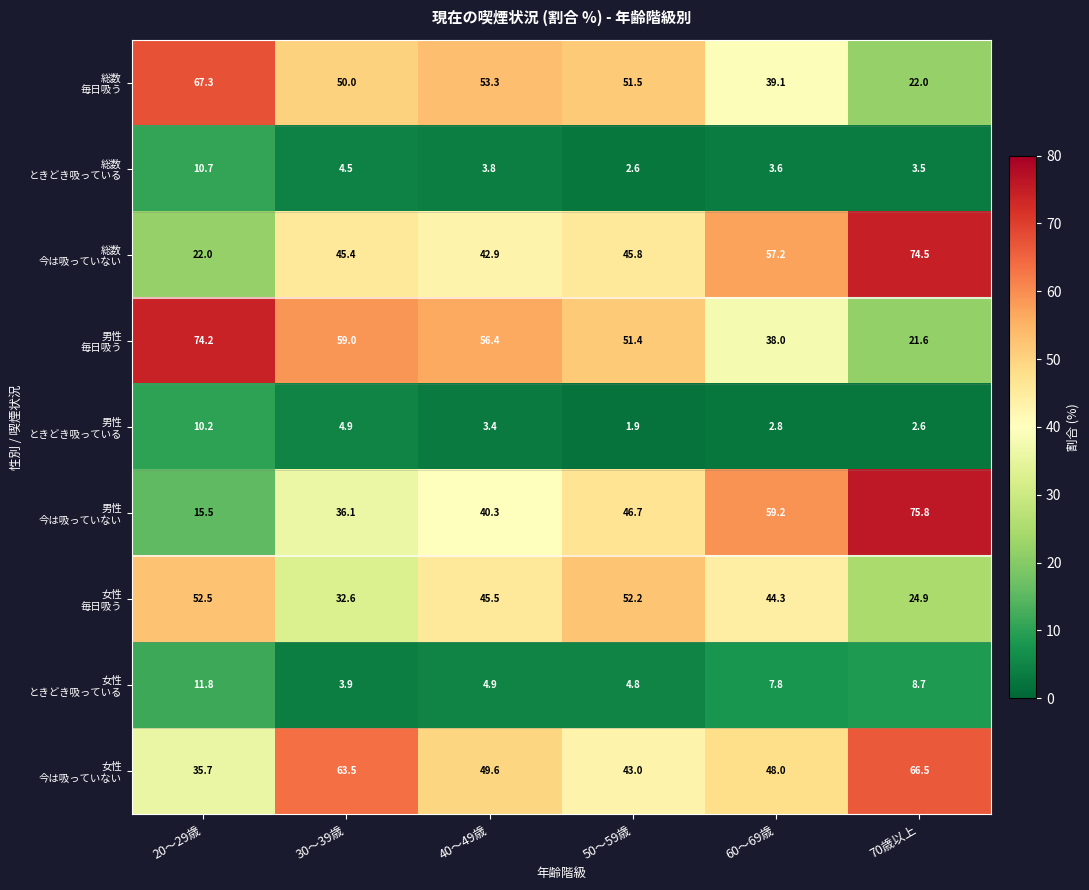

Count the number of data series in this chart.

9